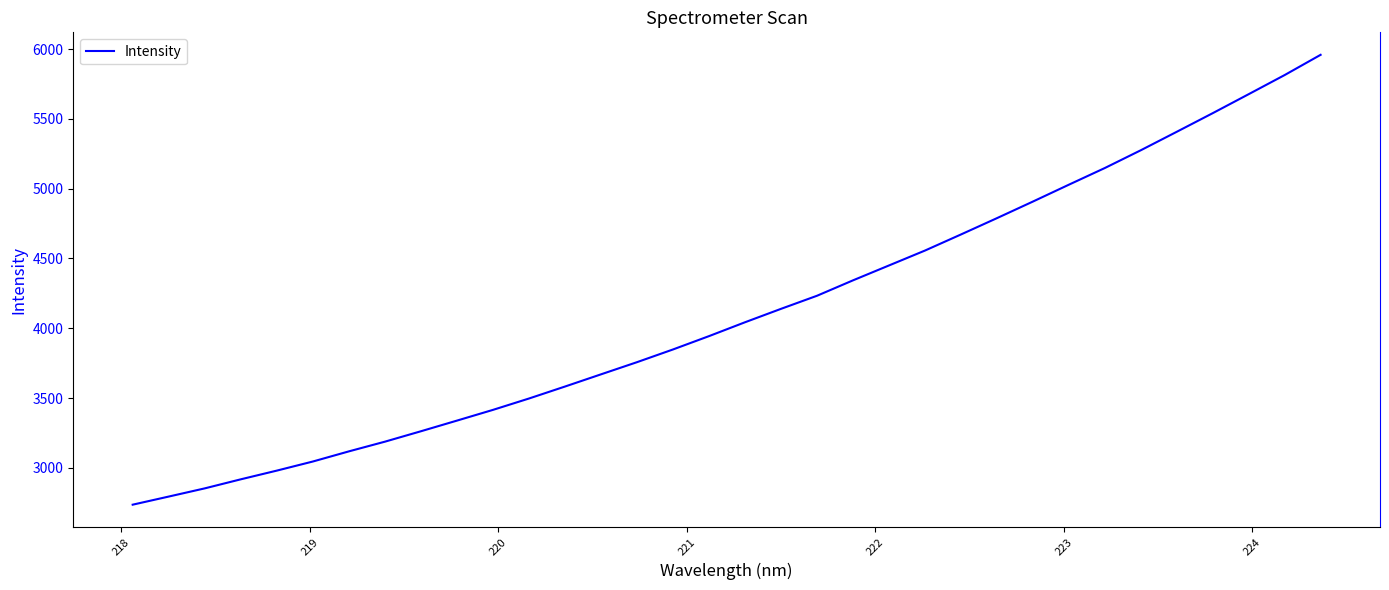

What is the smallest value displayed?

2735.9